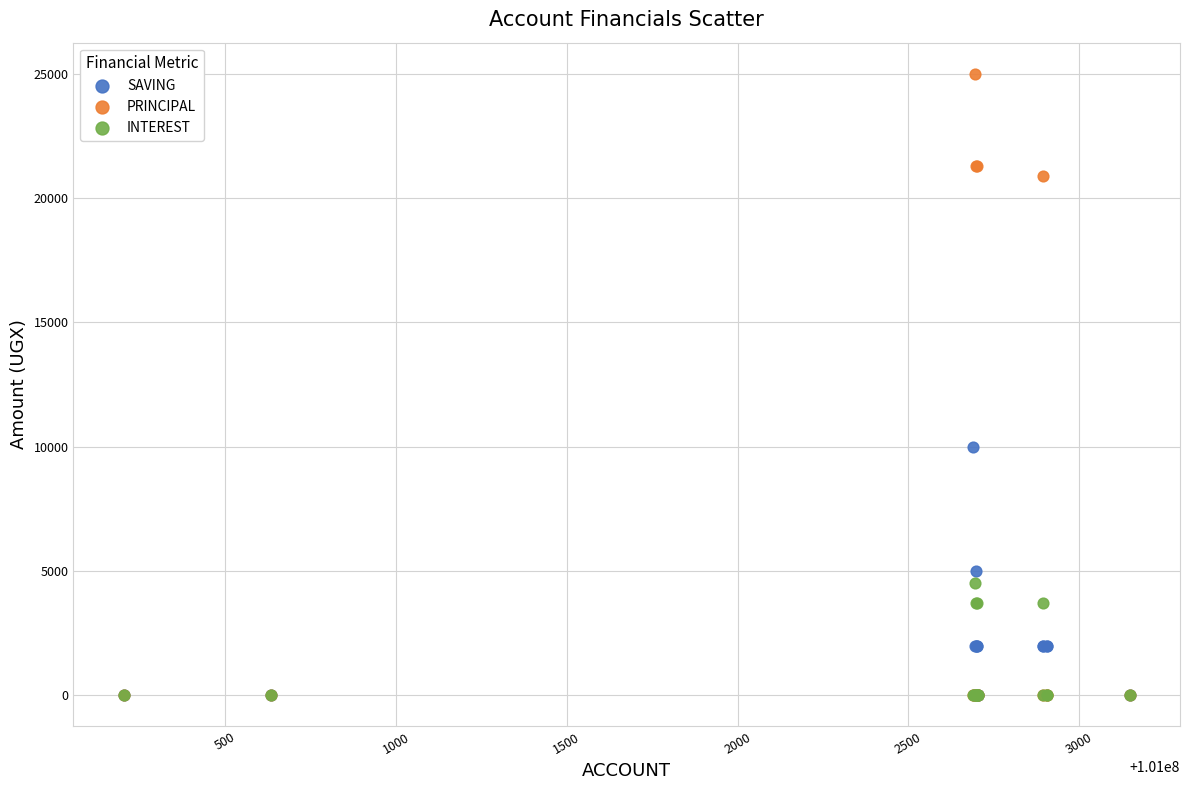

In the PRINCIPAL series, what Y value is closest to 12500?

20900